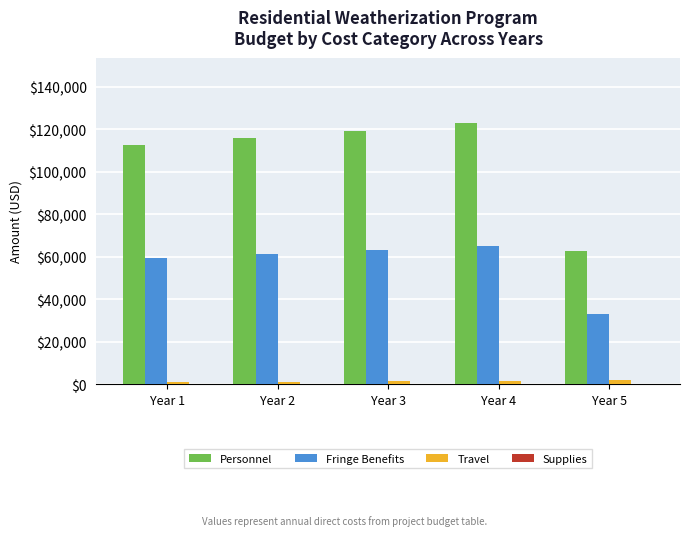

Which category has the highest value in the Personnel series?

Year 4